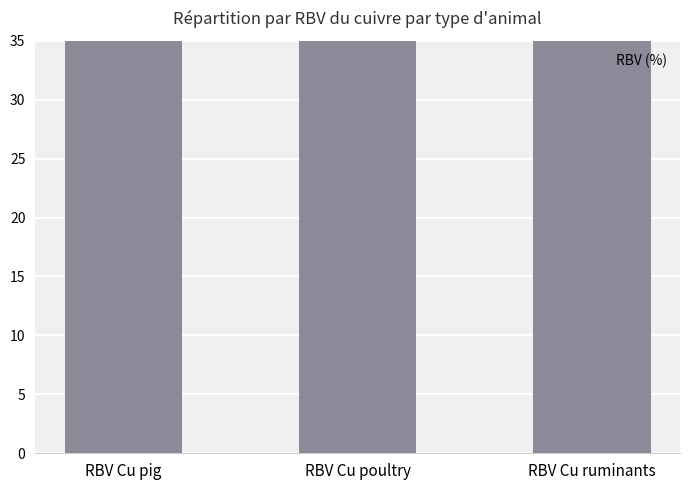

How many bars are there in total?

3